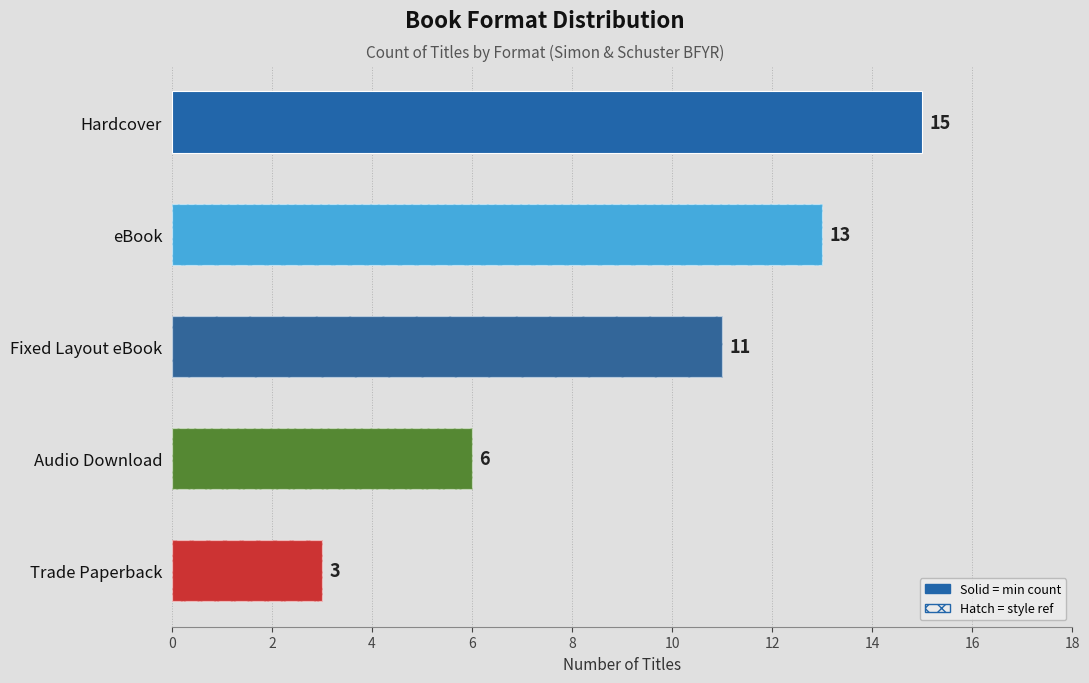

Are the bars horizontal?

Yes